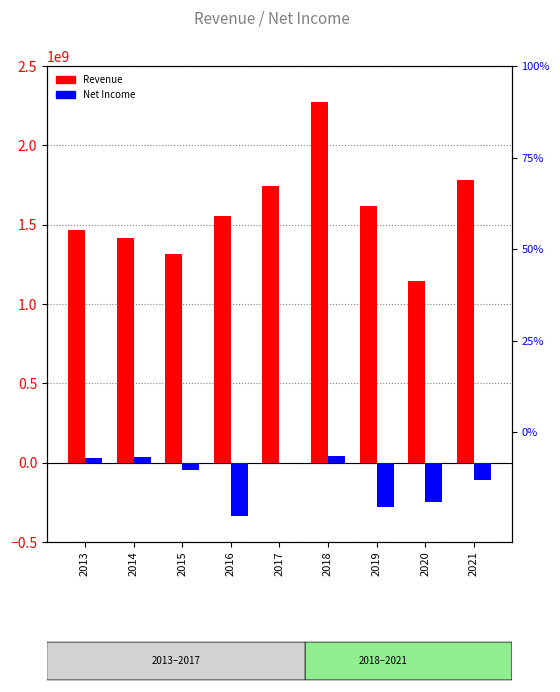

What is the lowest value of the Net Income series?

-338427000